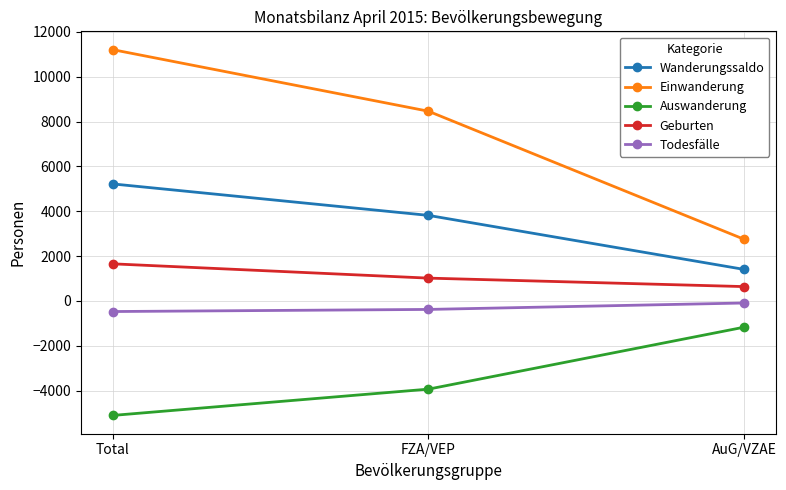

How many lines are shown in the chart?

5